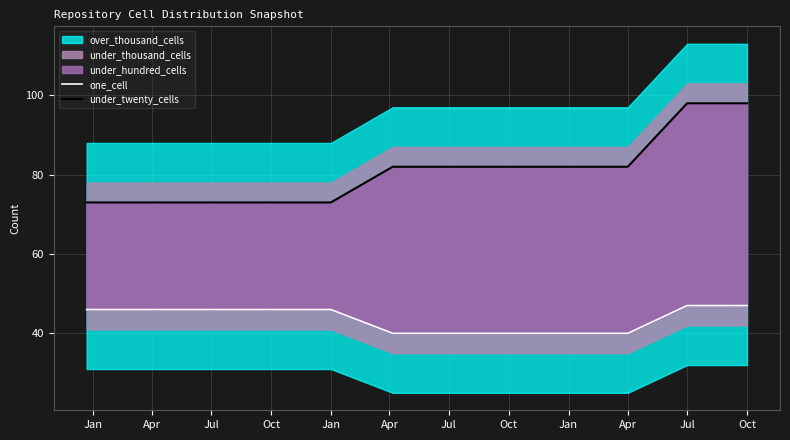

What is the label of the 3rd point from the left?

Jul